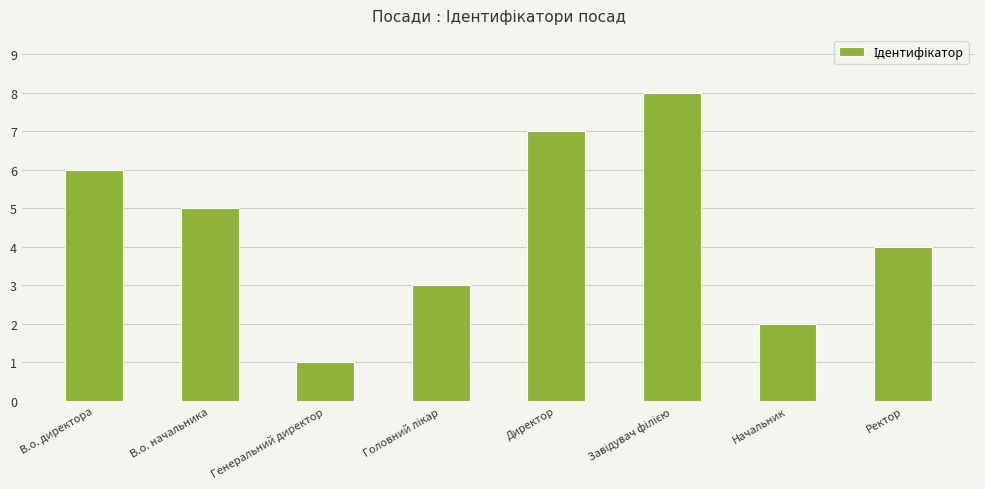

Reading left to right, what are all the values shown in this chart?

6	5	1	3	7	8	2	4